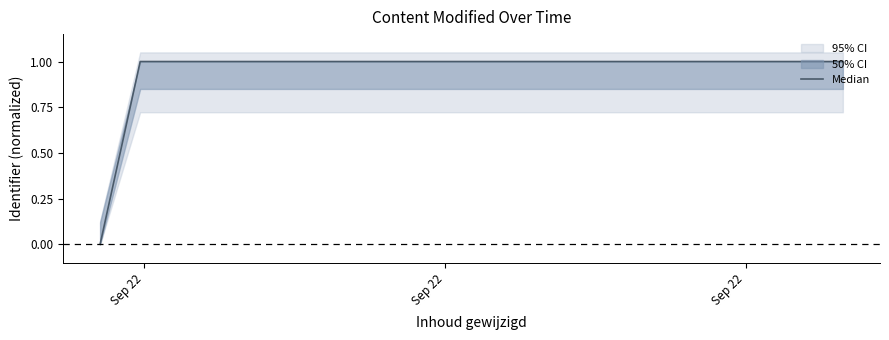

In Median, how many points are higher than both neighbors (excluding endpoints)?

1